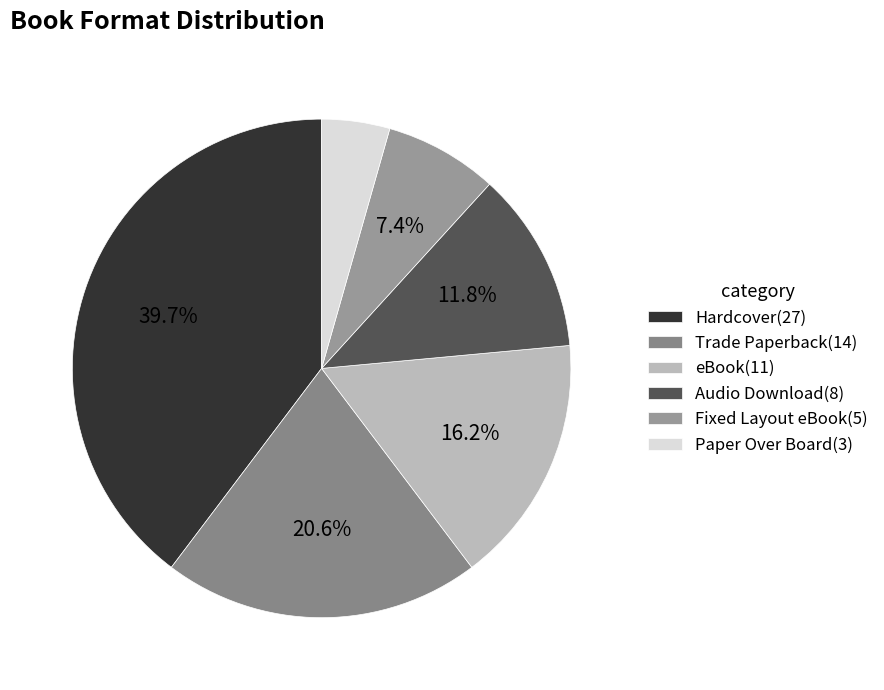

Does Hardcover represent more than half of the total?

No